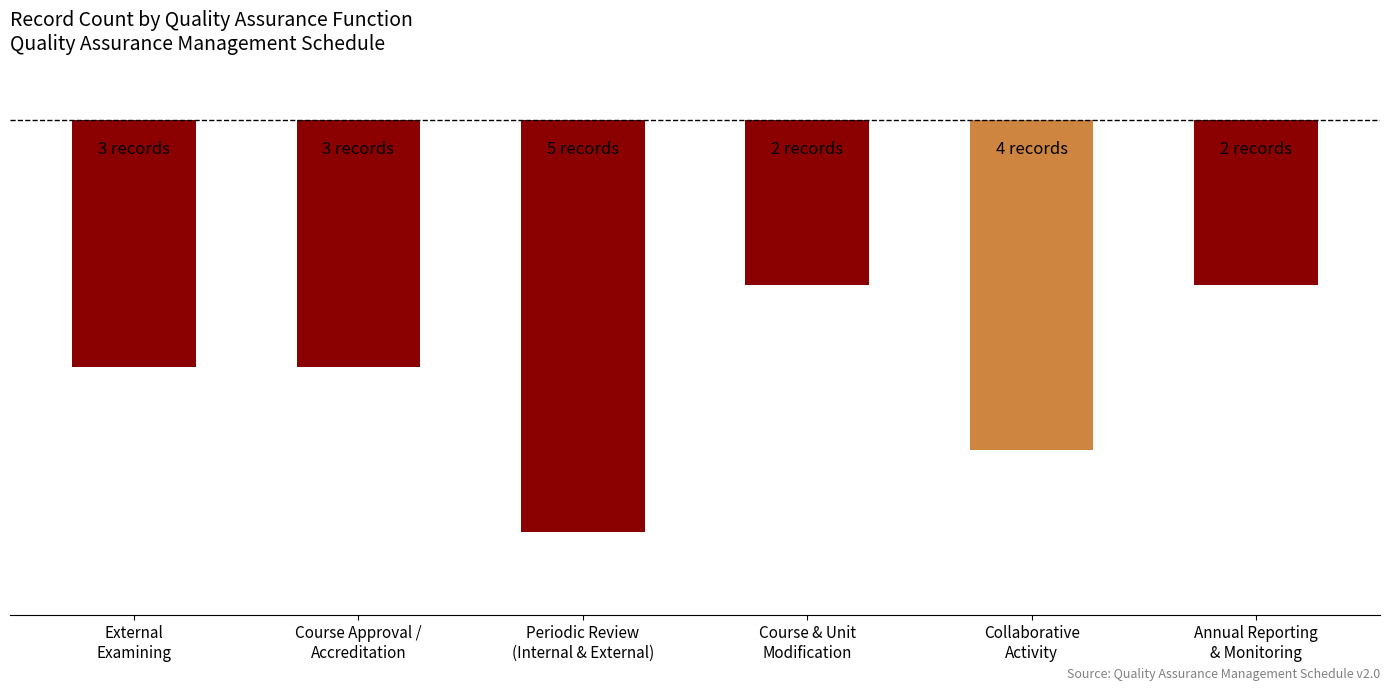

How many values are between -4 and -2?

5